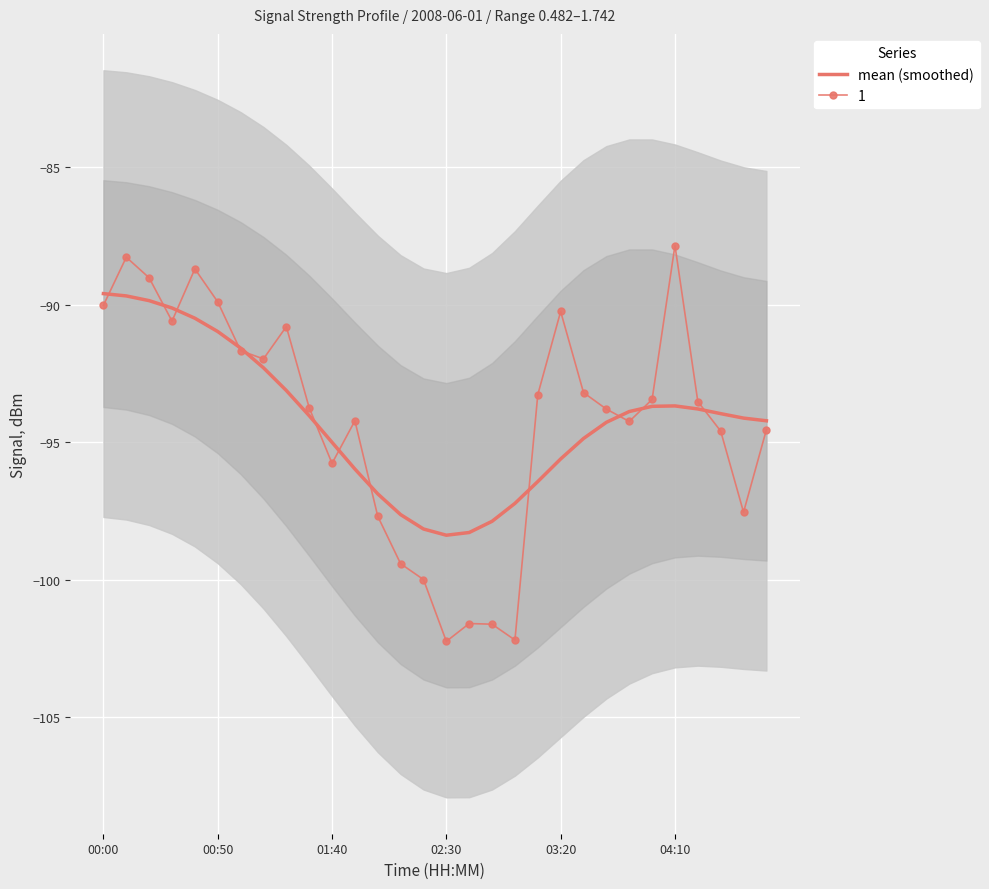

At which label does the data first exceed -94?

00:00